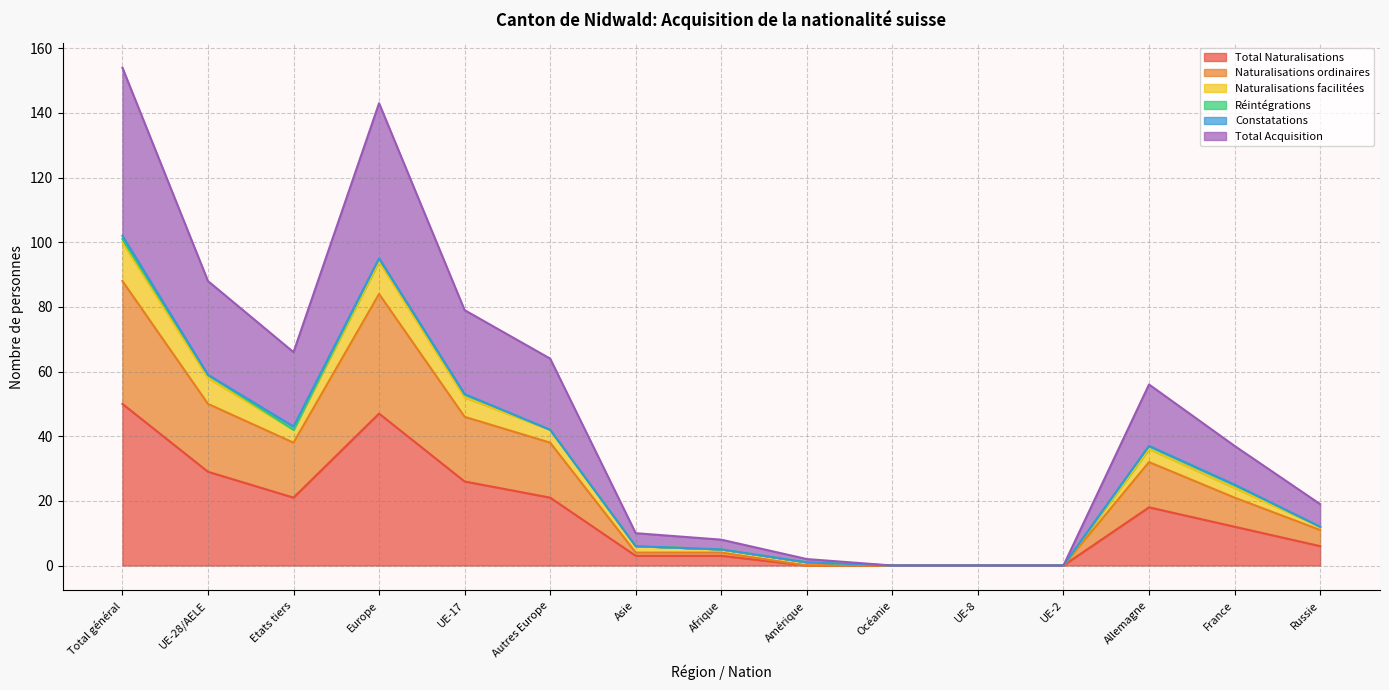

How many data points does each series have?

15